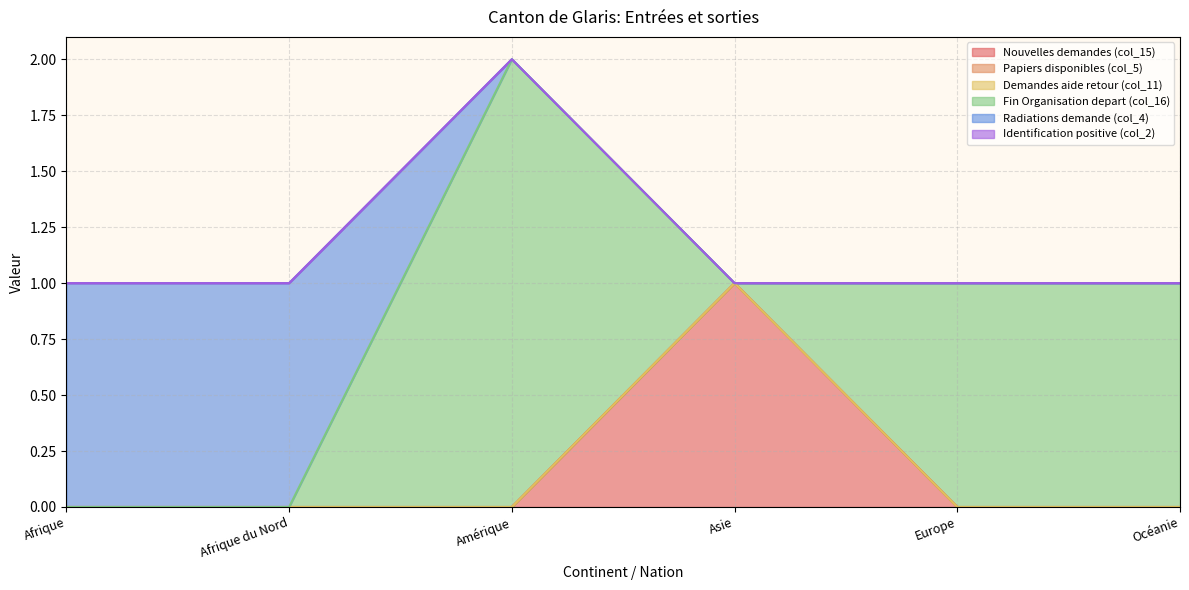

At which category does the chart reach its minimum across all series?

Afrique